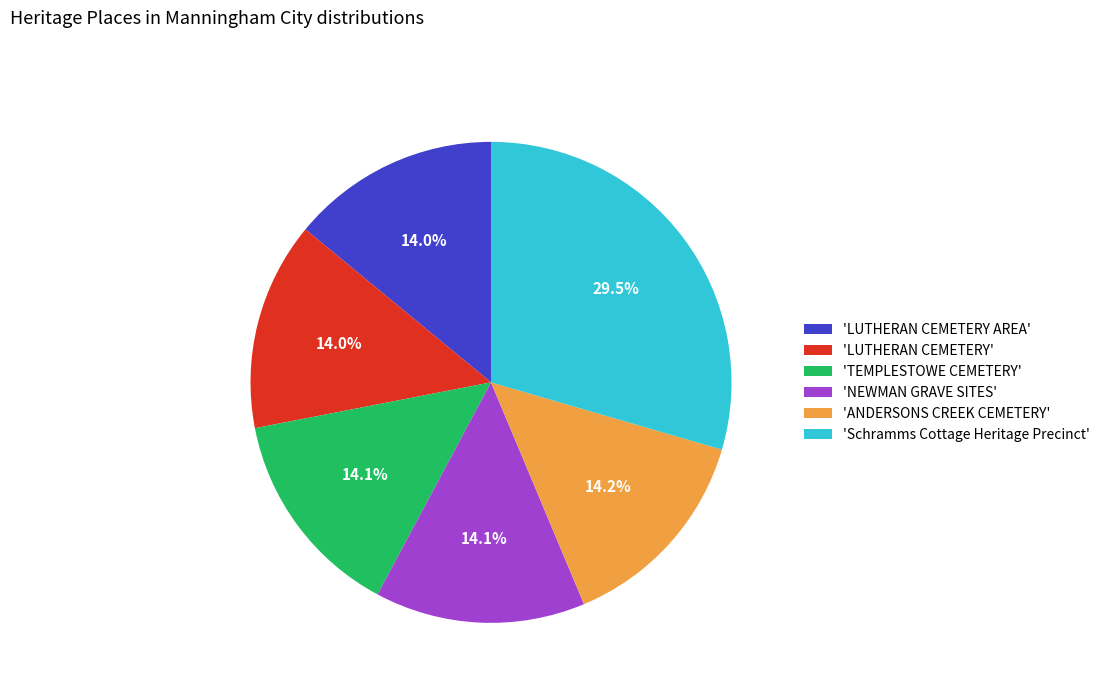

Which has a higher value, 'Schramms Cottage Heritage Precinct' or 'LUTHERAN CEMETERY AREA'?

'Schramms Cottage Heritage Precinct'